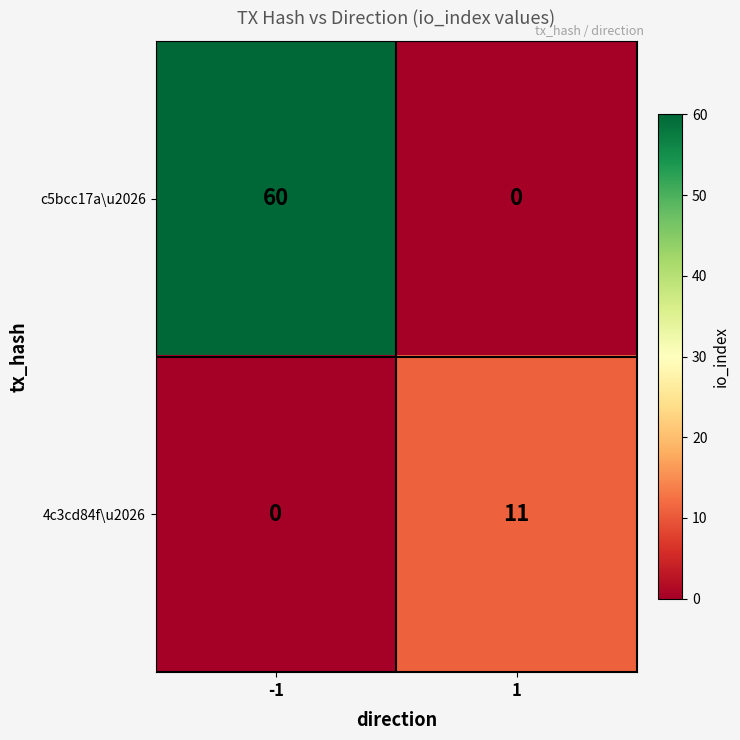

The value of c5bcc17a\u2026 at 1 is 22. True or false?

False